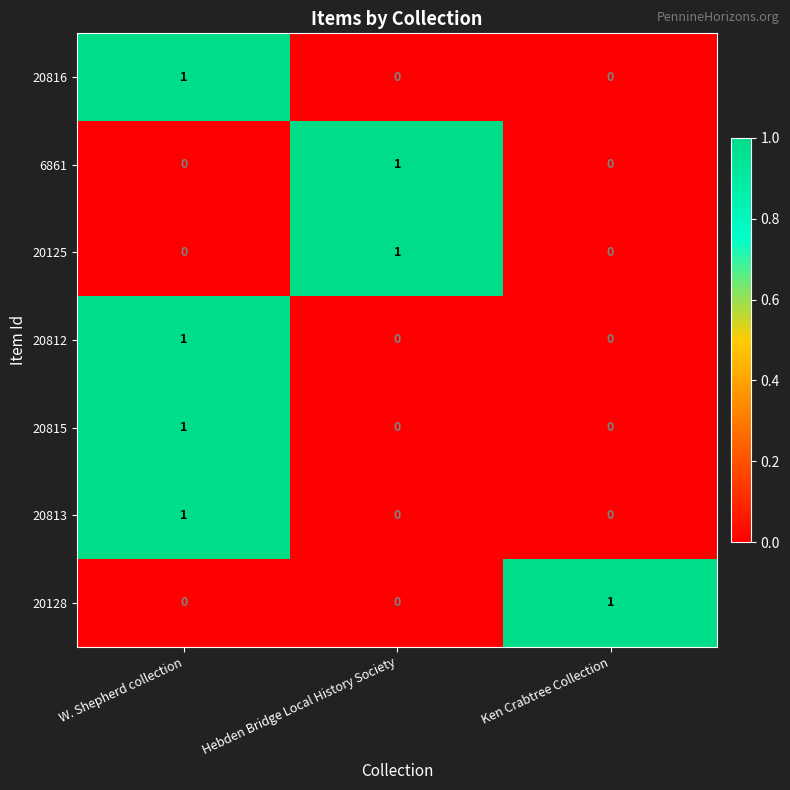

At how many categories does at least one series exceed 0?

3